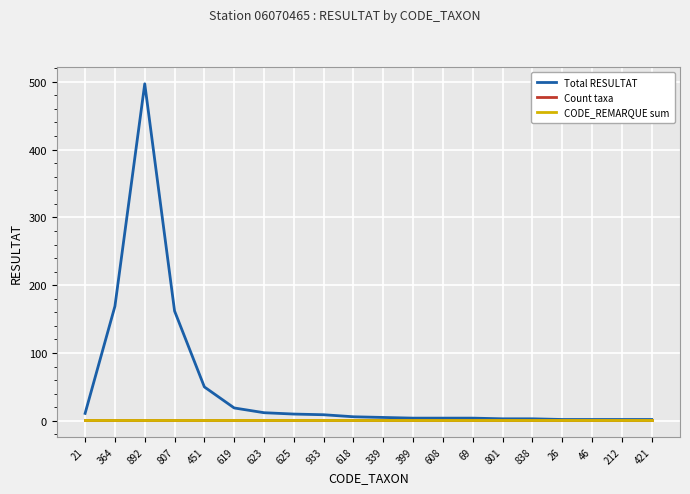

Reading left to right, transcribe all the data shown in this chart.

Total RESULTAT: 21=11	364=169	892=497	807=162	451=50	619=19	623=12	625=10	933=9	618=6	339=5	399=4	608=4	69=4	801=3	838=3	26=2	46=2	212=2	421=2
Count taxa: 21=1	364=1	892=1	807=1	451=1	619=1	623=1	625=1	933=1	618=1	339=1	399=1	608=1	69=1	801=1	838=1	26=1	46=1	212=1	421=1
CODE_REMARQUE sum: 21=1	364=1	892=1	807=1	451=1	619=1	623=1	625=1	933=1	618=1	339=1	399=1	608=1	69=1	801=1	838=1	26=1	46=1	212=1	421=1